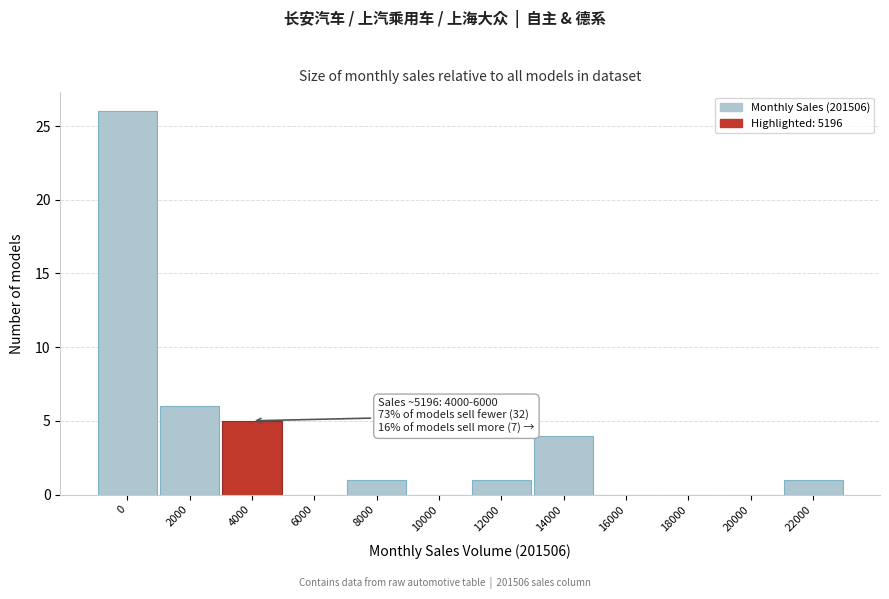

Reading left to right, list all the values displayed in this chart.

0=26	2000=6	4000=5	6000=0	8000=1	10000=0	12000=1	14000=4	16000=0	18000=0	20000=0	22000=1